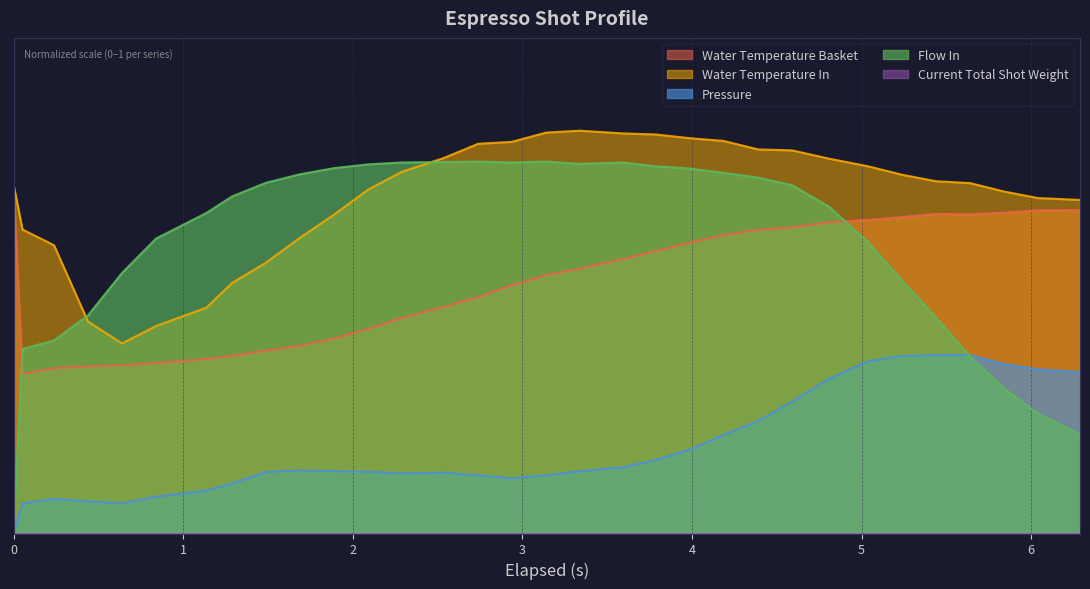

Which has a higher value, 2.74 or 0.439?

2.74